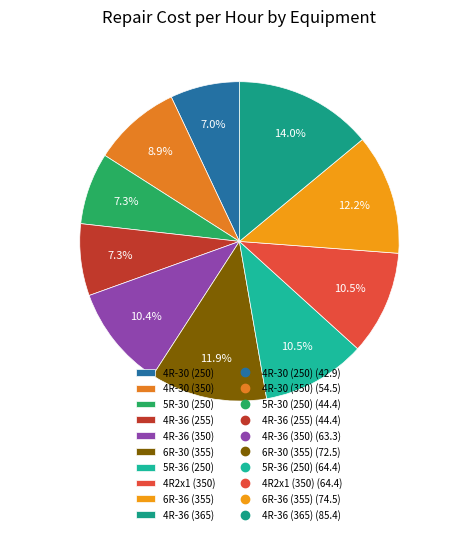

What is the largest slice in the pie chart?

4R-36 (365)